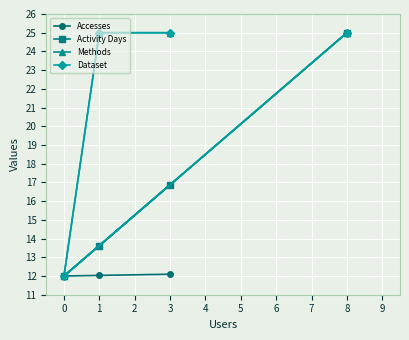

Which series has the widest spread of values?

Accesses